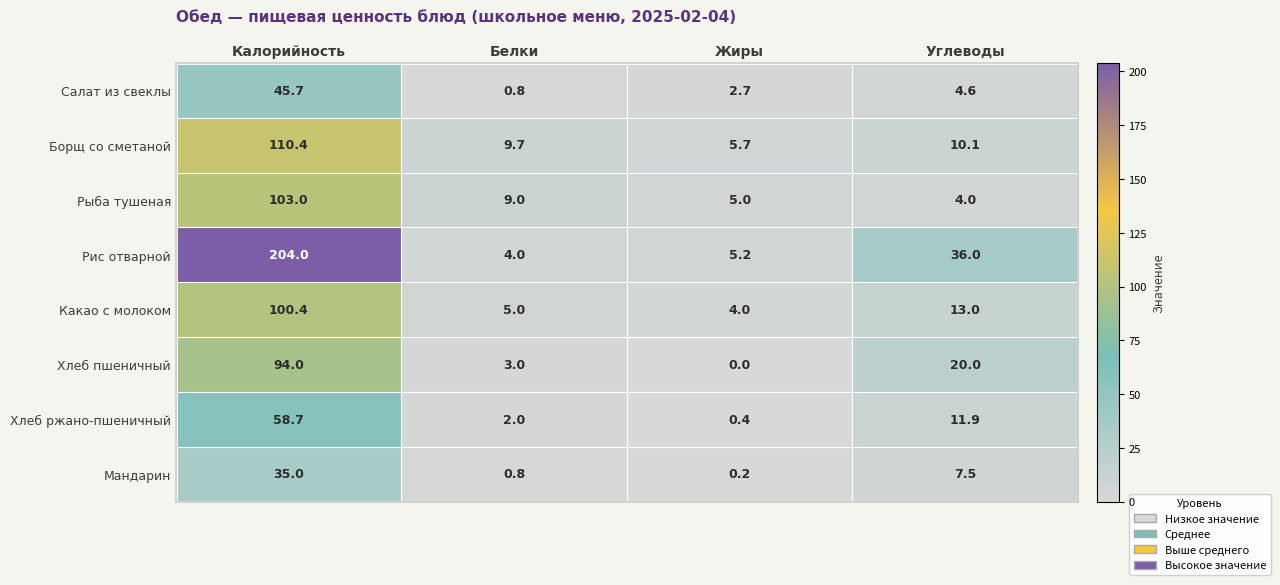

What is the approximate value of Какао с молоком at Углеводы?

13.0